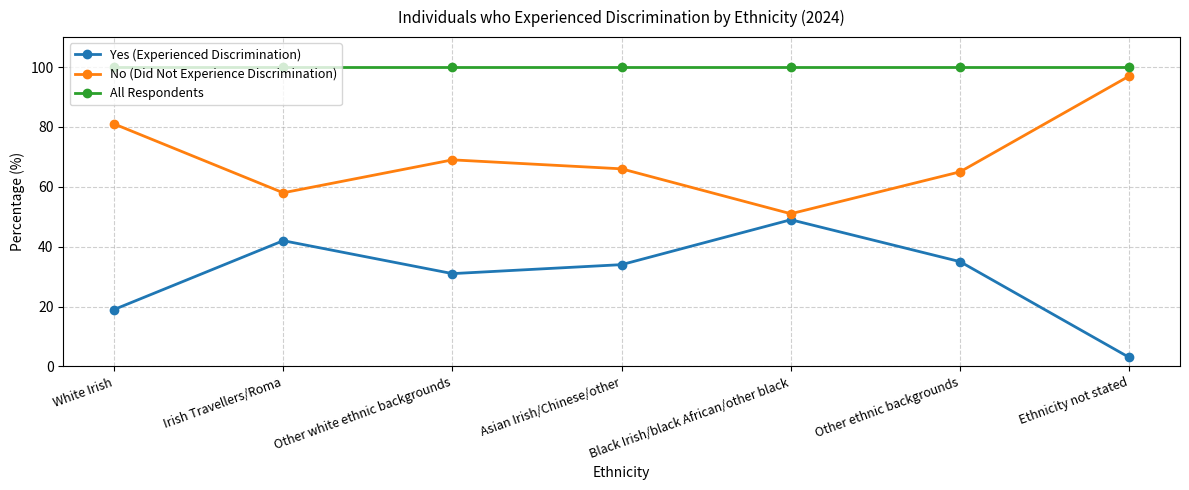

True or false: All Respondents and Yes (Experienced Discrimination) intersect in this chart.

False